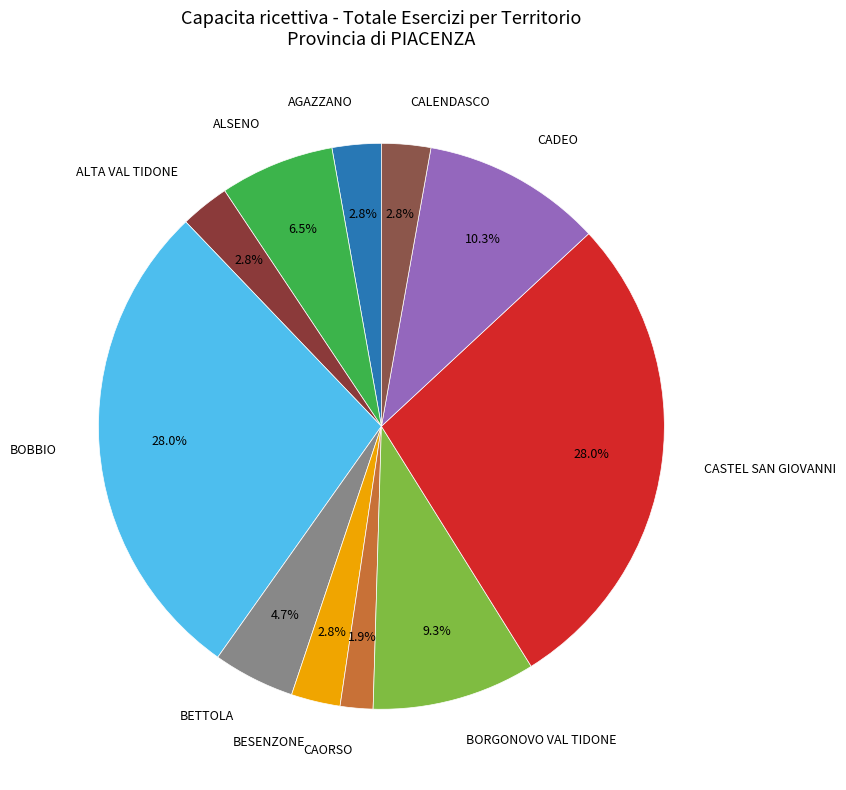

How many segments does this pie chart have?

11